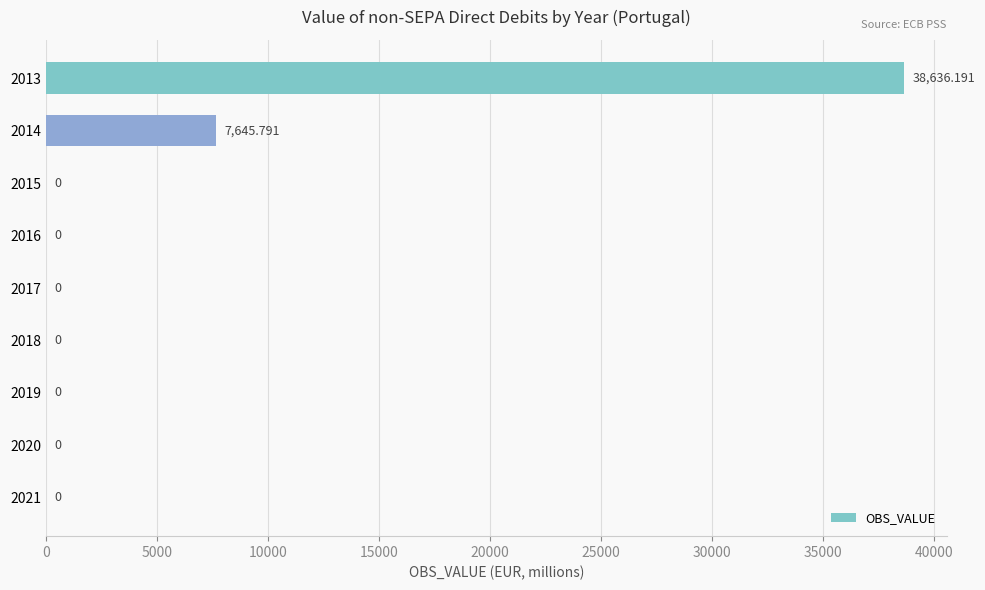

Between 2013 and 2017, which is larger?

2013